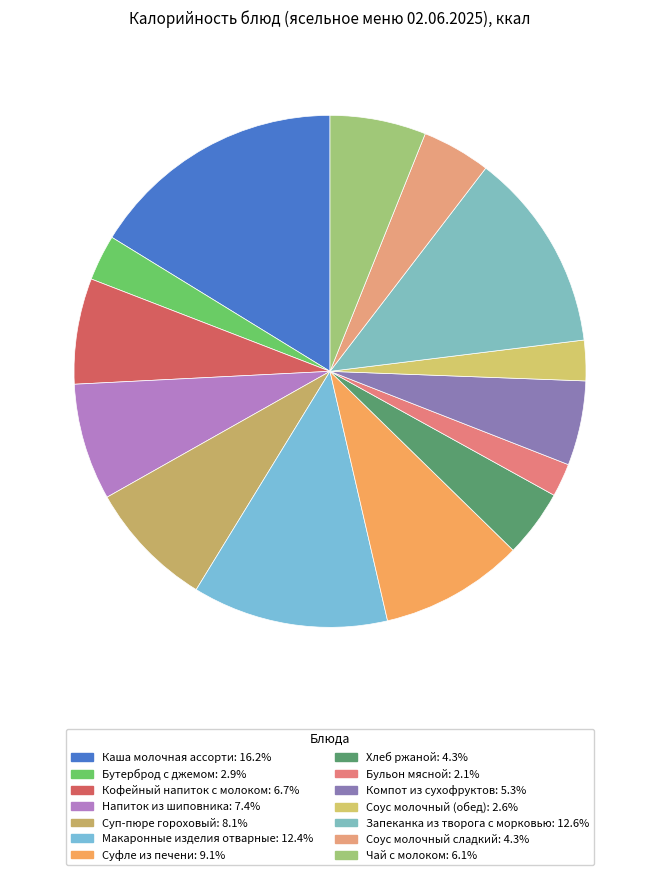

To the nearest percent, what is the difference between the largest and smallest slice percentages?

14%